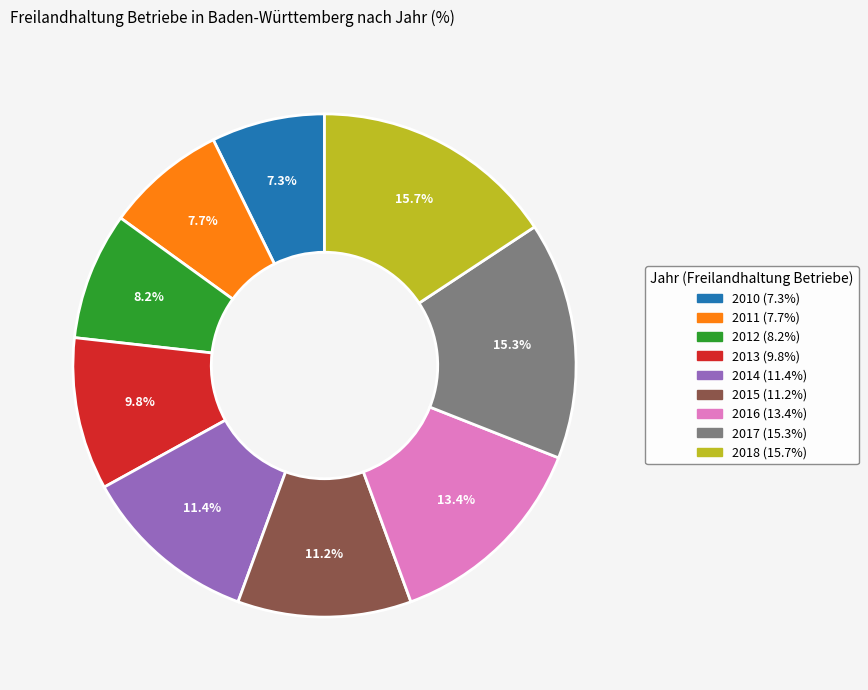

The 2018 slice represents 6% of the pie. True or false?

False